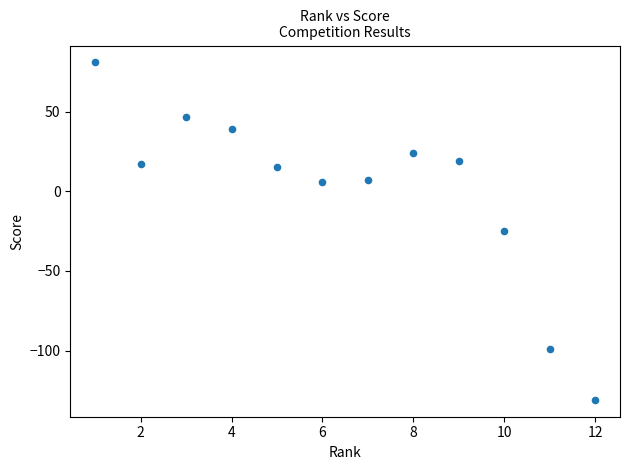

What is the average X value?

6